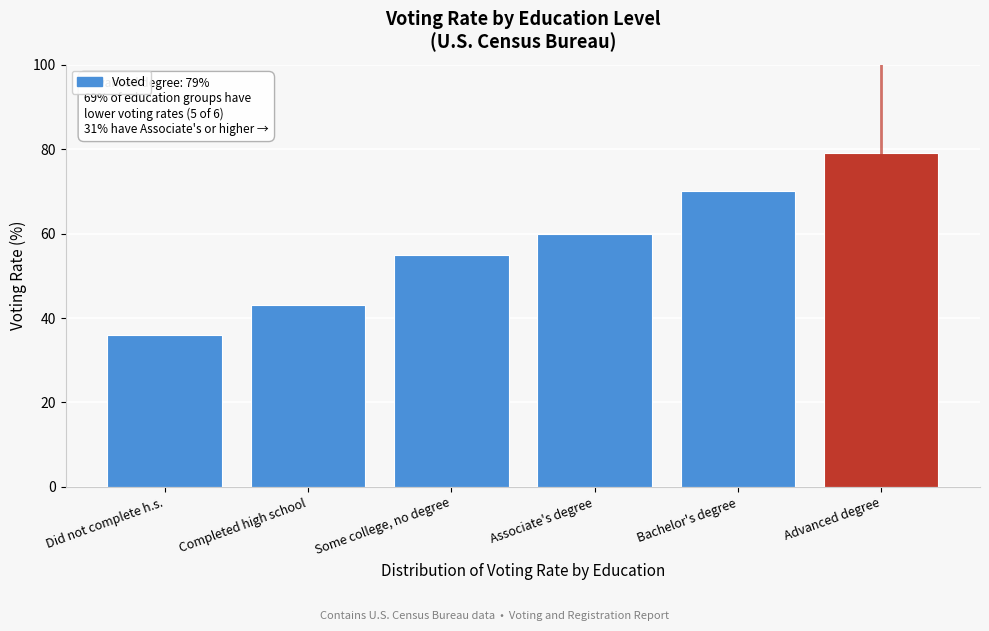

Reading left to right, what are all the values shown in this chart?

Did not complete h.s.=36.0	Completed high school=43.0	Some college, no degree=55.0	Associate's degree=60.0	Bachelor's degree=70.0	Advanced degree=79.0